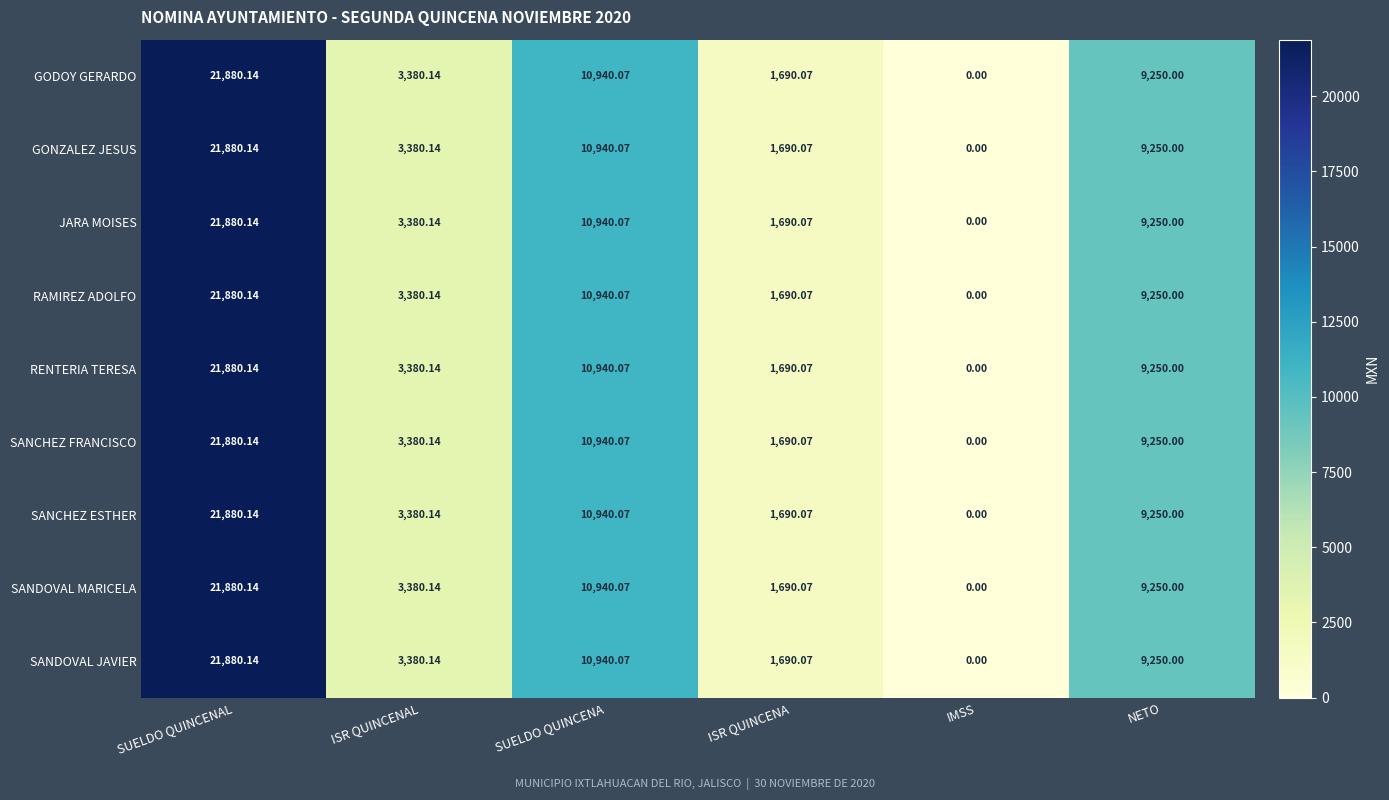

Where does the GONZALEZ JESUS series first go above 9250?

SUELDO QUINCENAL